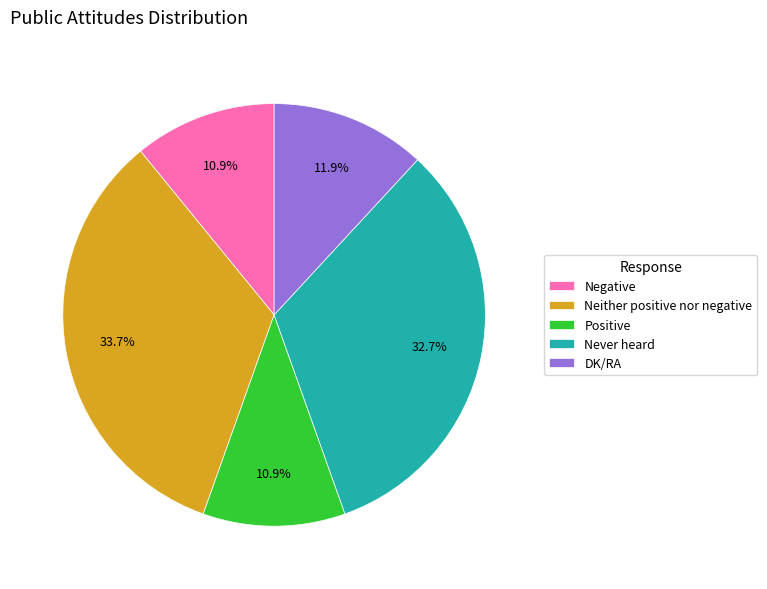

What is the largest slice in the pie chart?

Neither positive nor negative